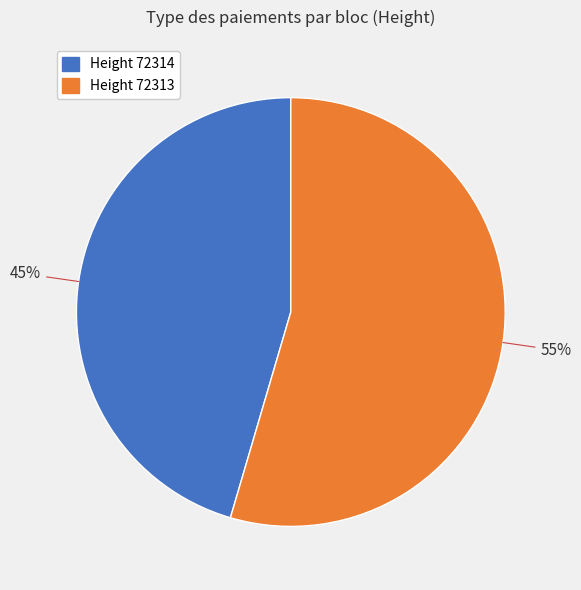

To the nearest percent, what percentage of the pie is Height 72313?

55%